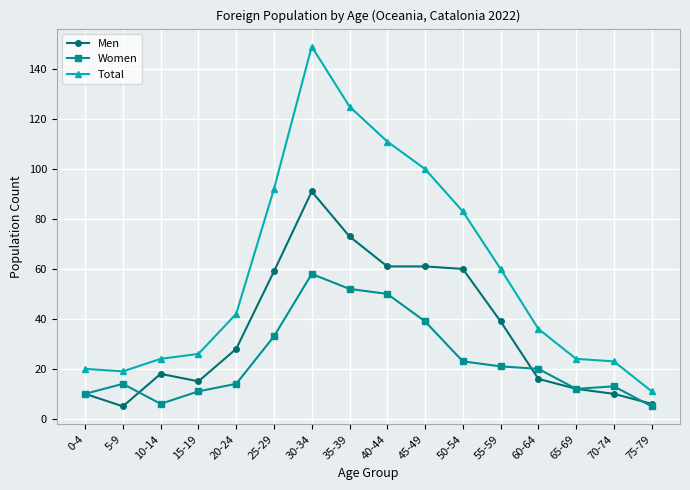

Read the Women value at 30-34.

58